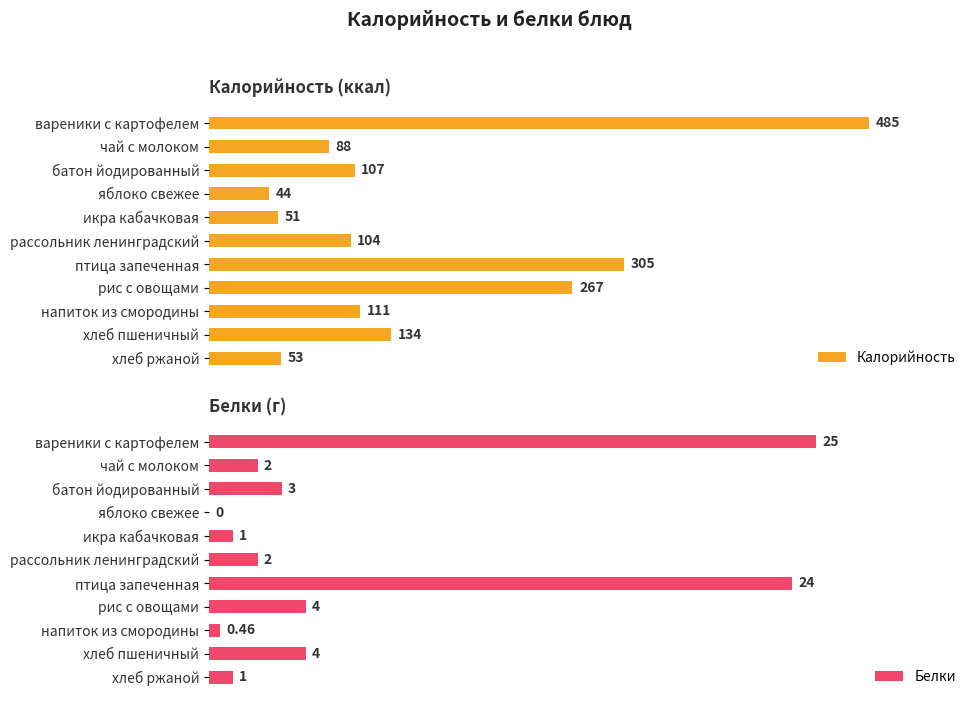

Reading left to right, transcribe all the data shown in this chart.

Калорийность: 485.0	88.0	107.0	44.0	51.0	104.0	305.0	267.0	111.0	134.0	53.0
Белки: 25.0	2.0	3.0	0.0	1.0	2.0	24.0	4.0	0.5	4.0	1.0